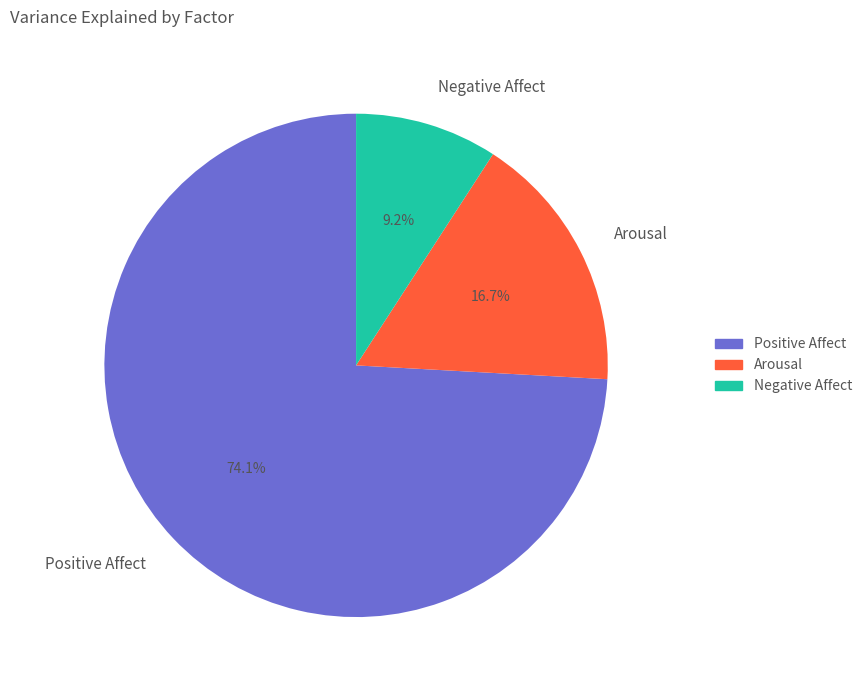

To the nearest percent, what is the combined percentage of Negative Affect and Positive Affect?

83%